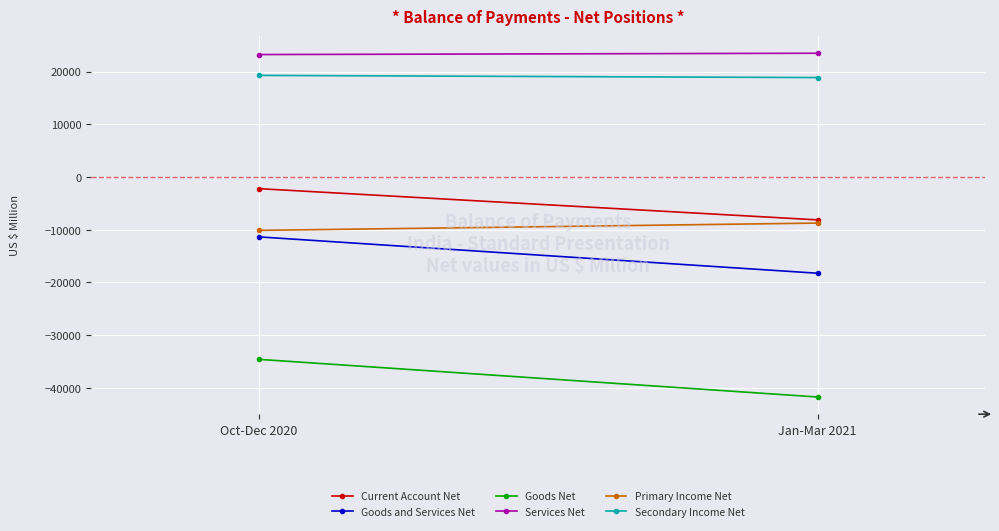

What is the difference between the maximum and minimum values in the Services Net series?

248